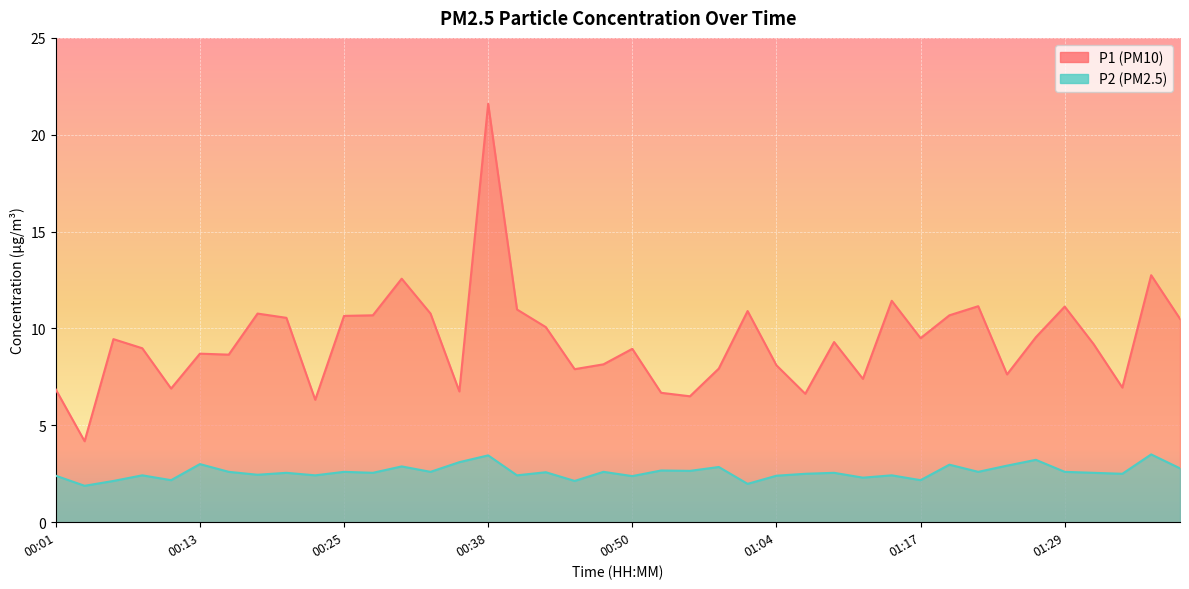

List the series in order of their overall mean, highest first.

P1, P2